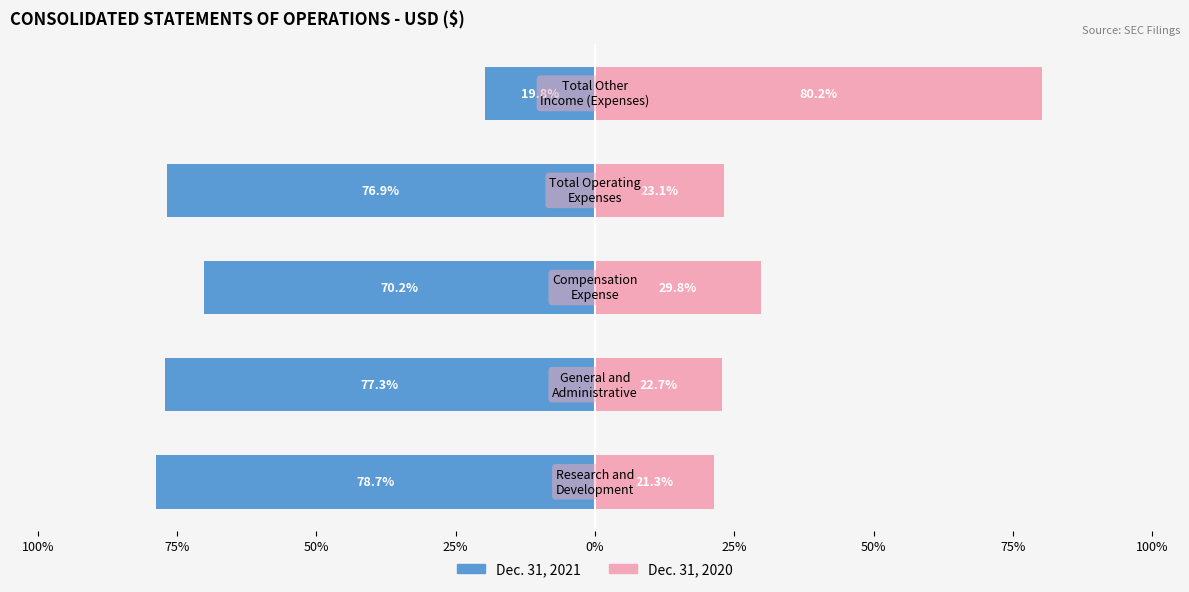

Reading left to right, extract all data points from this chart.

Dec. 31, 2021: -78.7	-77.3	-70.2	-76.9	-19.8
Dec. 31, 2020: 21.3	22.7	29.8	23.1	80.2